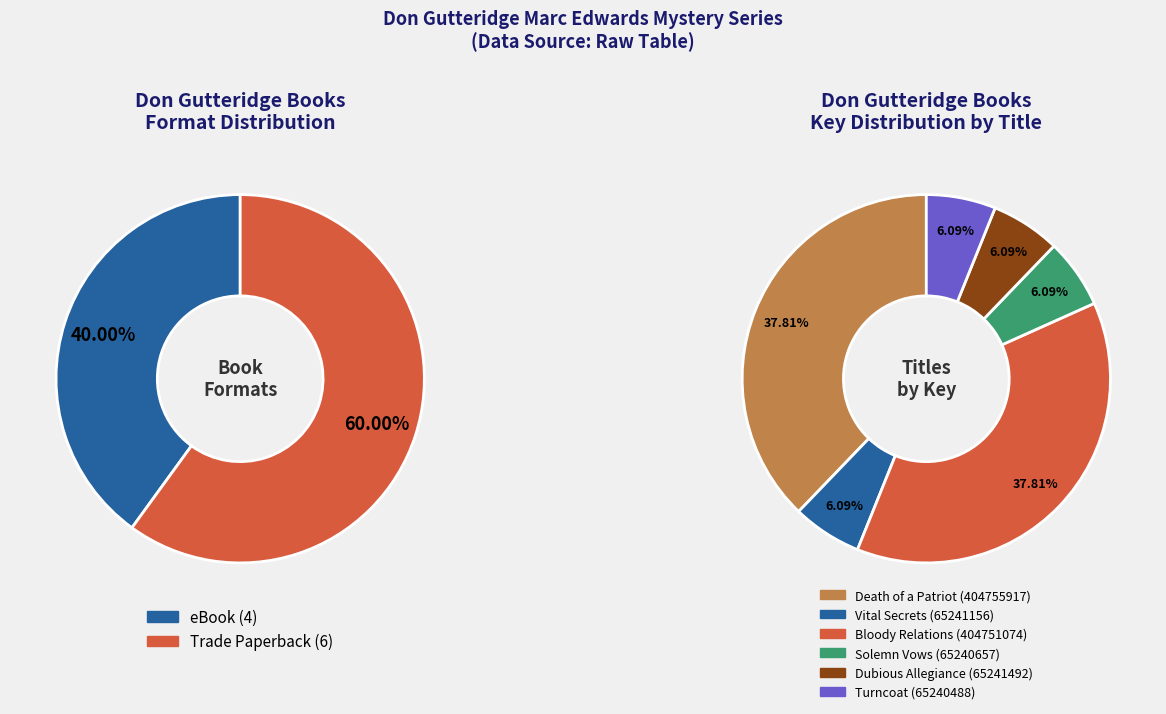

Count the number of slices in the pie.

6